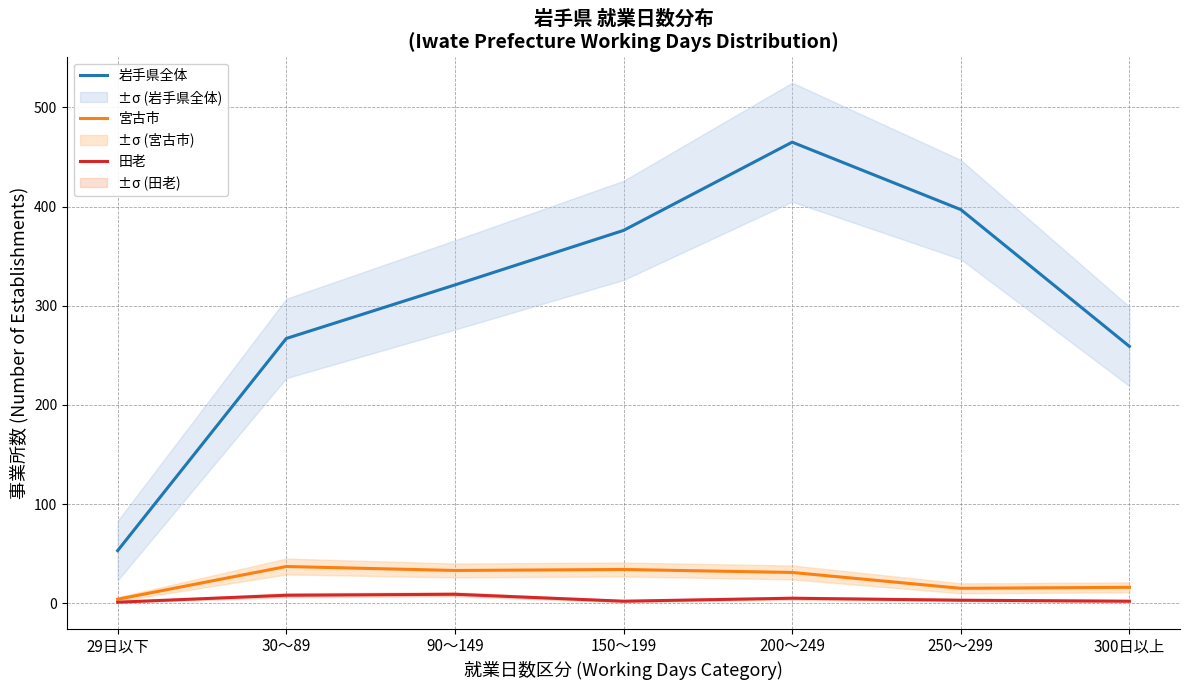

At which label is 田老 closest to 5?

200～249